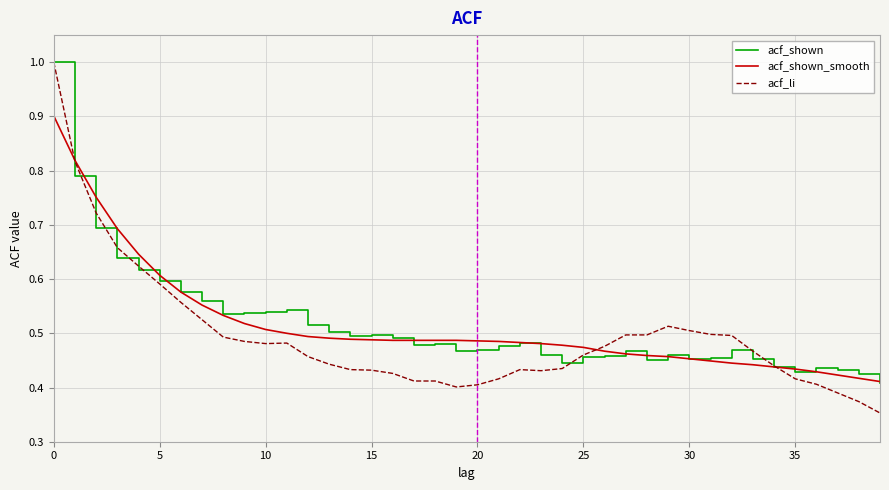

Count the acf_shown values in the range 0 to 1.

40